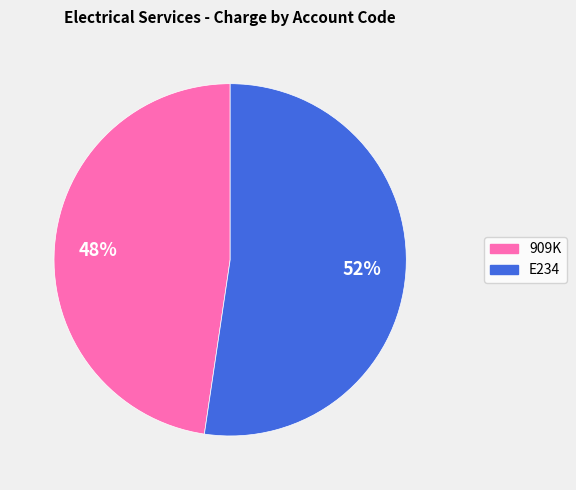

What is the smallest slice in the pie chart?

909K